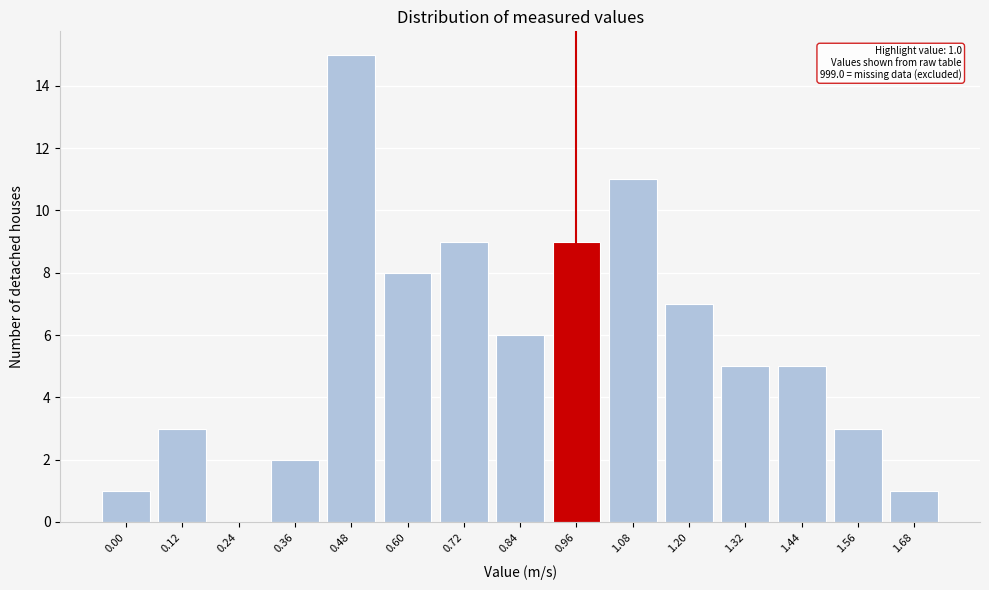

Reading left to right, transcribe all the data shown in this chart.

0.00=1	0.12=3	0.24=0	0.36=2	0.48=15	0.60=8	0.72=9	0.84=6	0.96=9	1.08=11	1.20=7	1.32=5	1.44=5	1.56=3	1.68=1